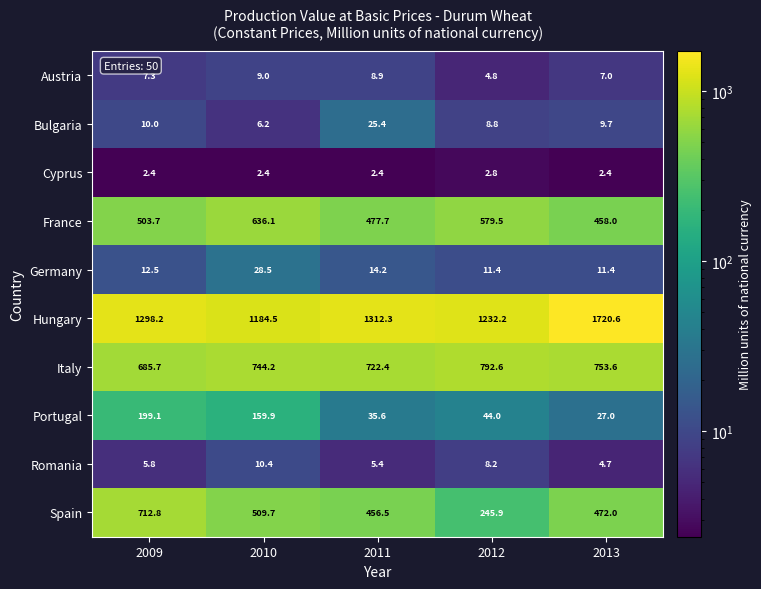

What is the difference between the maximum and second lowest values in the Italy series?

70.2